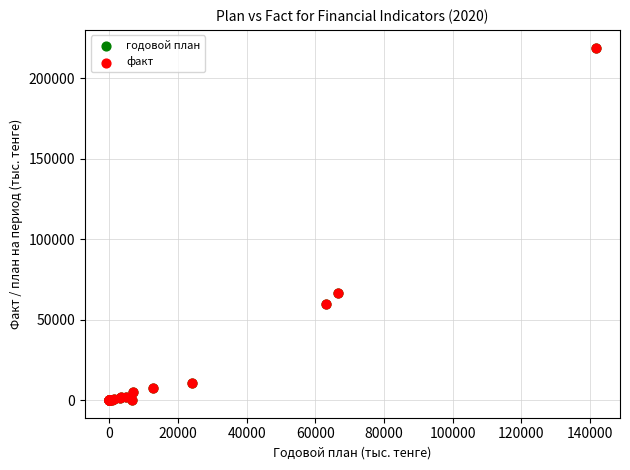

What are all the series names shown in the legend?

годовой план, факт